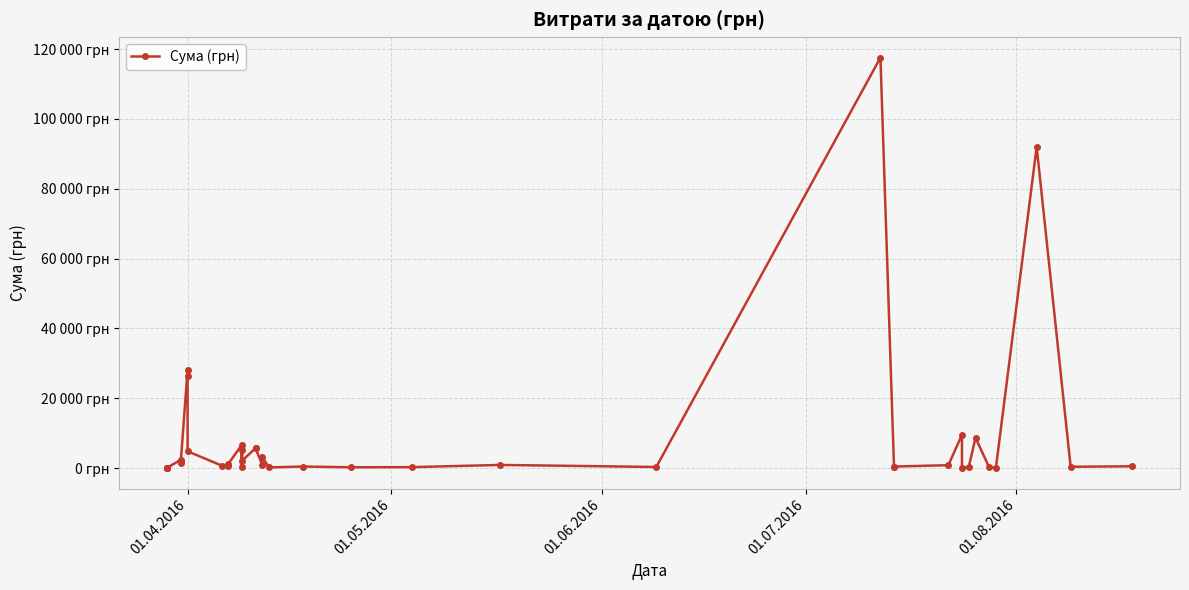

What is the smallest value displayed?

11.2